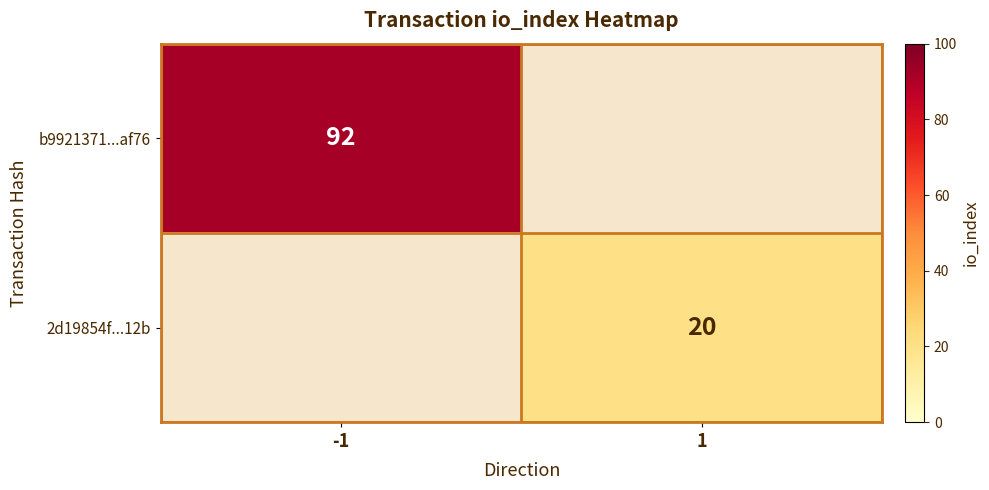

Is it true that b9921371...af76 equals 33 at -1?

False